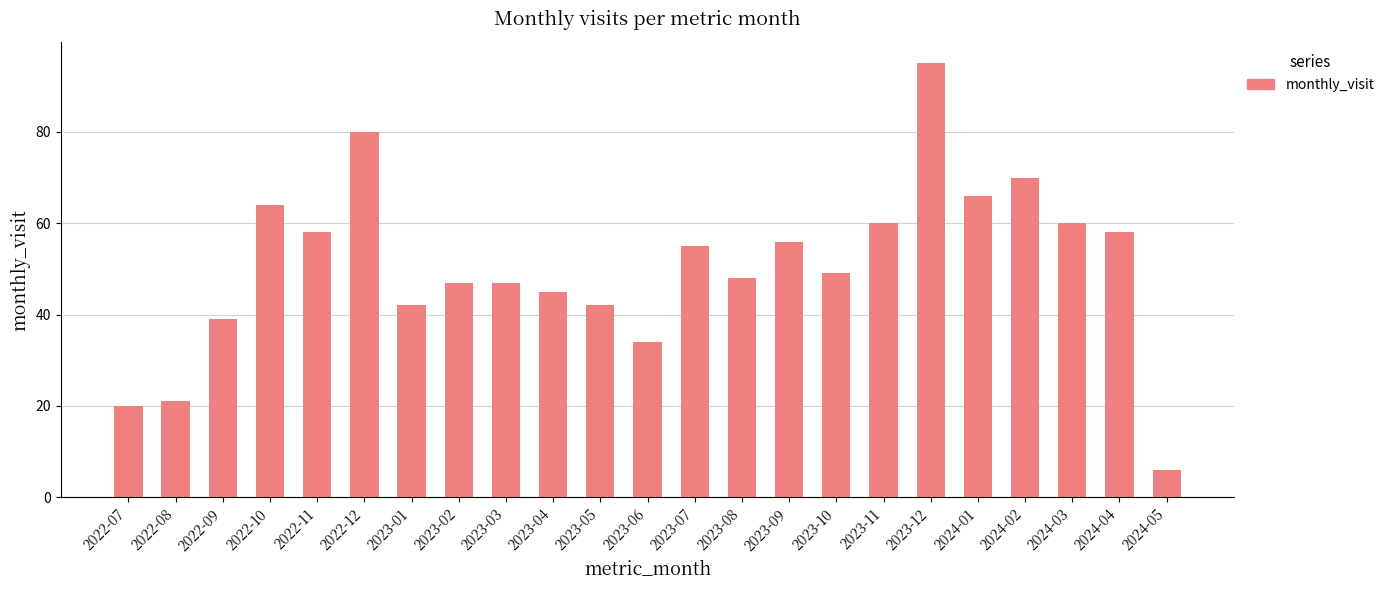

True or false: the data shows 63 at 2023-02.

False